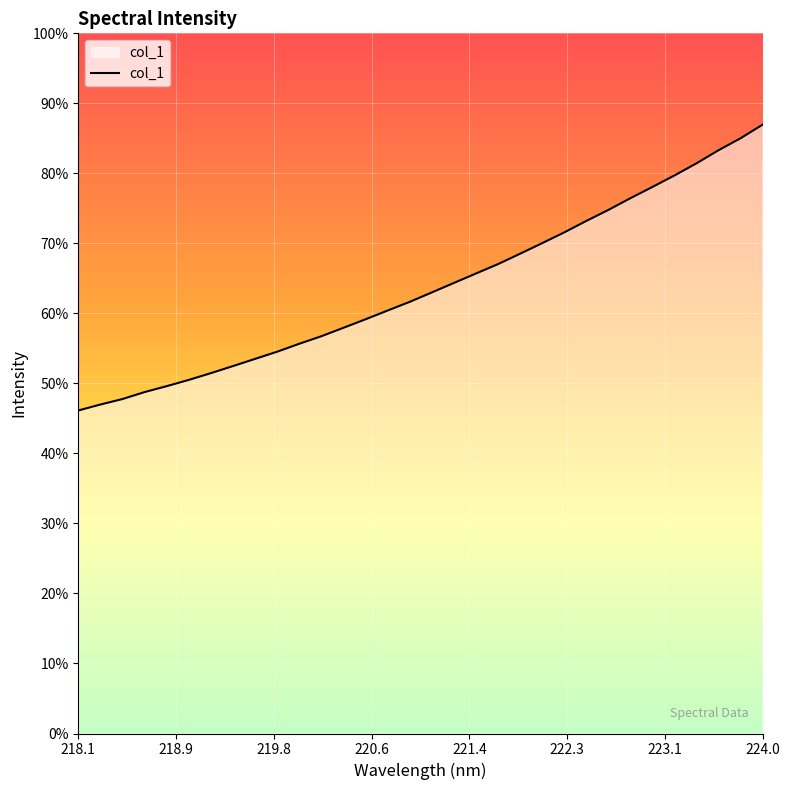

True or false: the data has more than 1 interior local peaks.

False